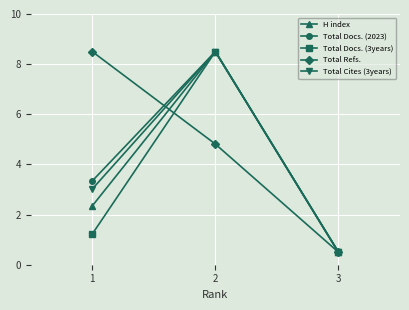

What is the value of the Total Docs. (2023) point at the 3rd from the left?

0.5